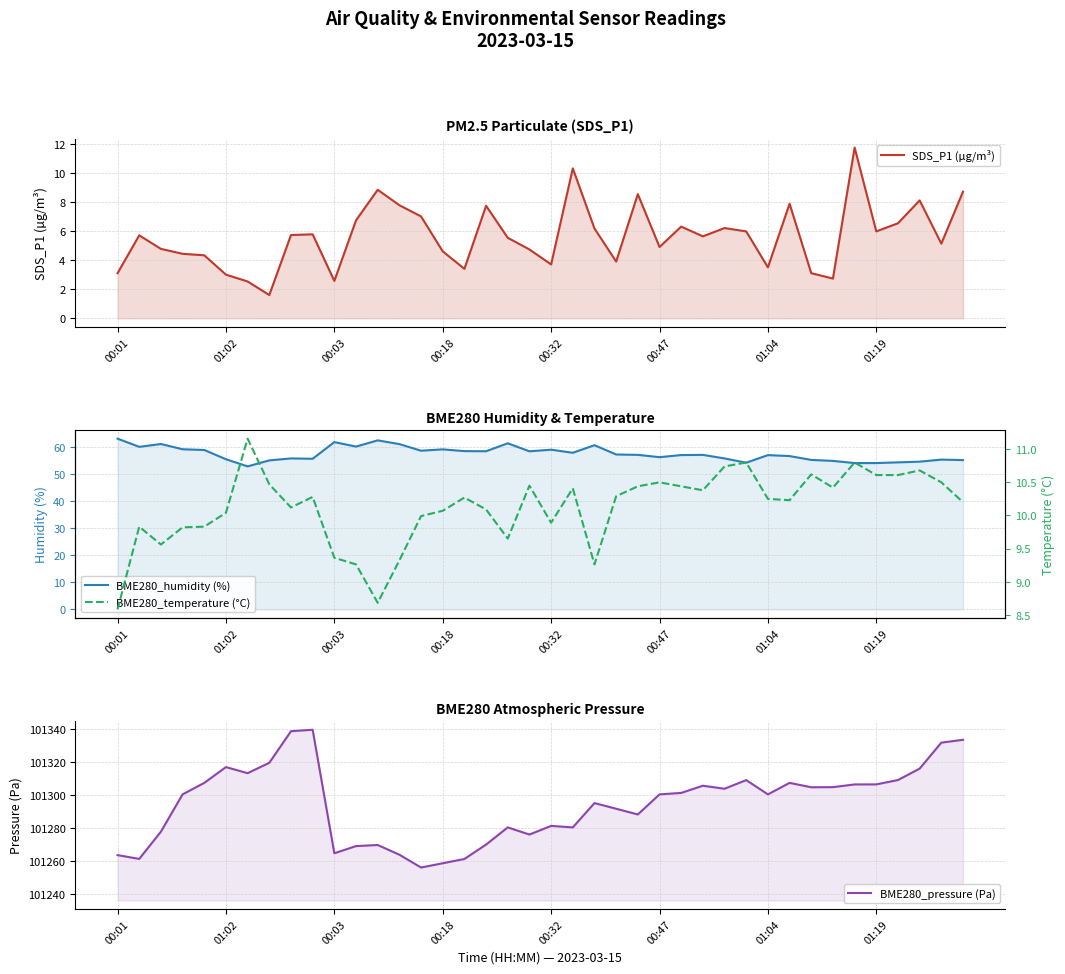

How many lines are shown in the chart?

4